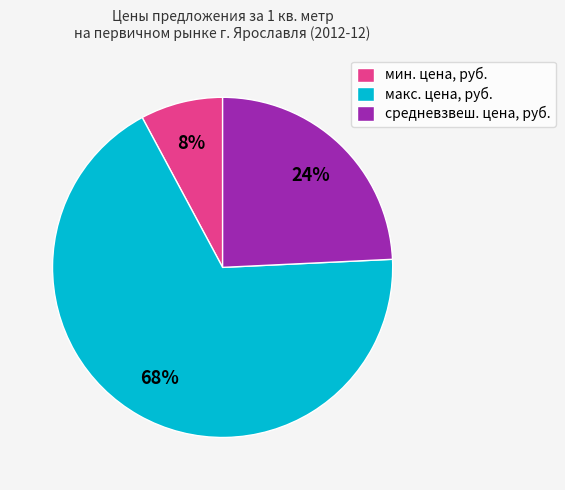

The макс. цена, руб. slice represents 68% of the pie. True or false?

True